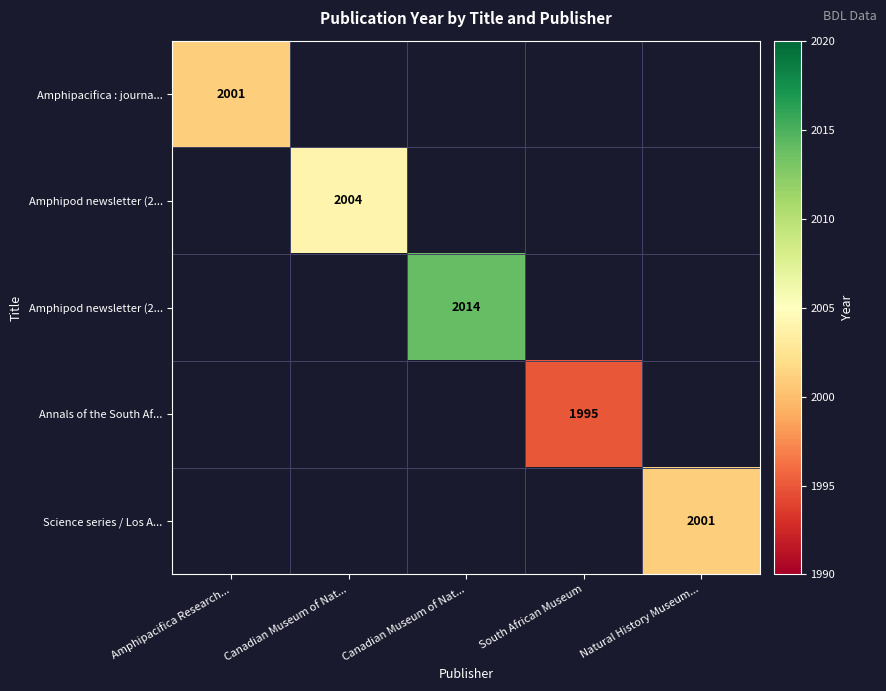

Between Natural History Museum... and Canadian Museum of Nat..., which is larger?

Canadian Museum of Nat...